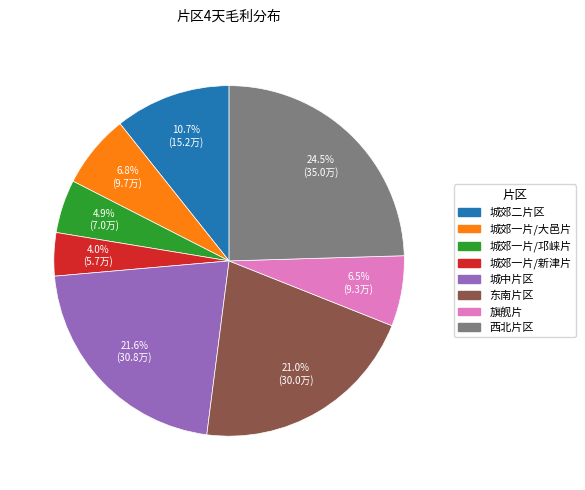

To the nearest percent, what is the average slice percentage?

12%